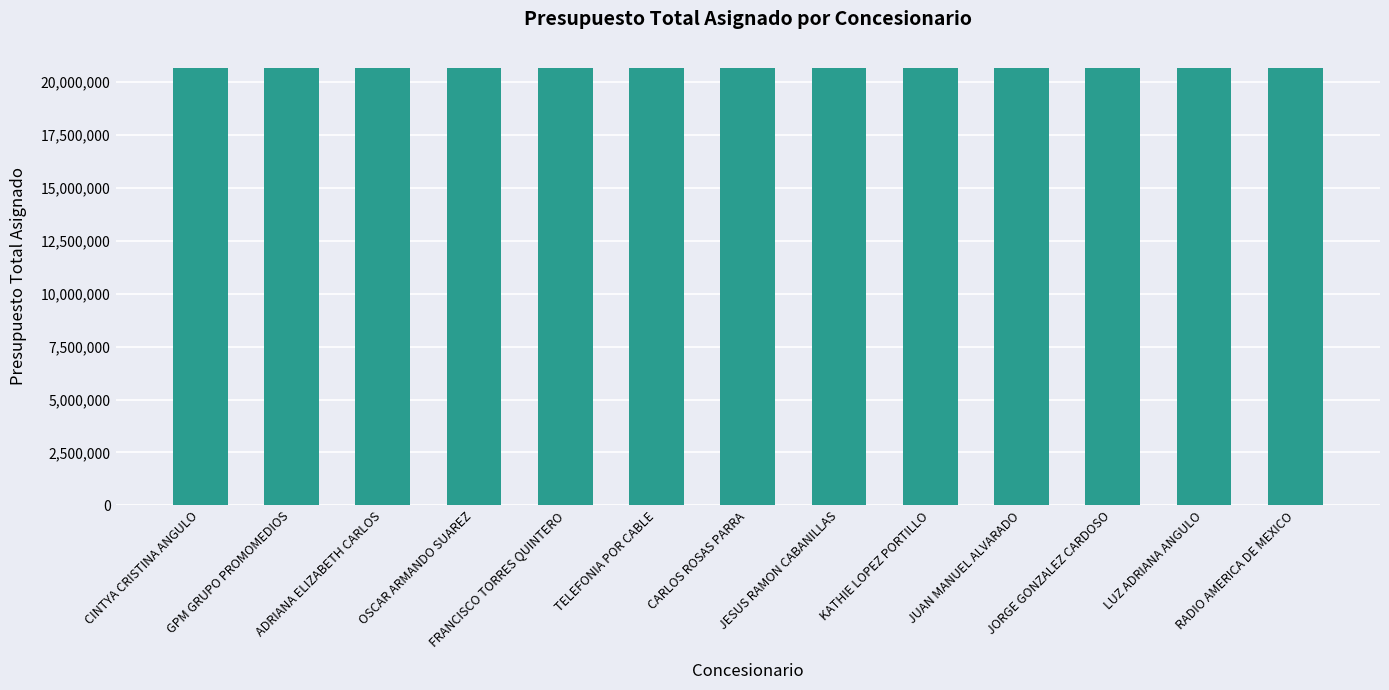

How many bars are there in total?

13